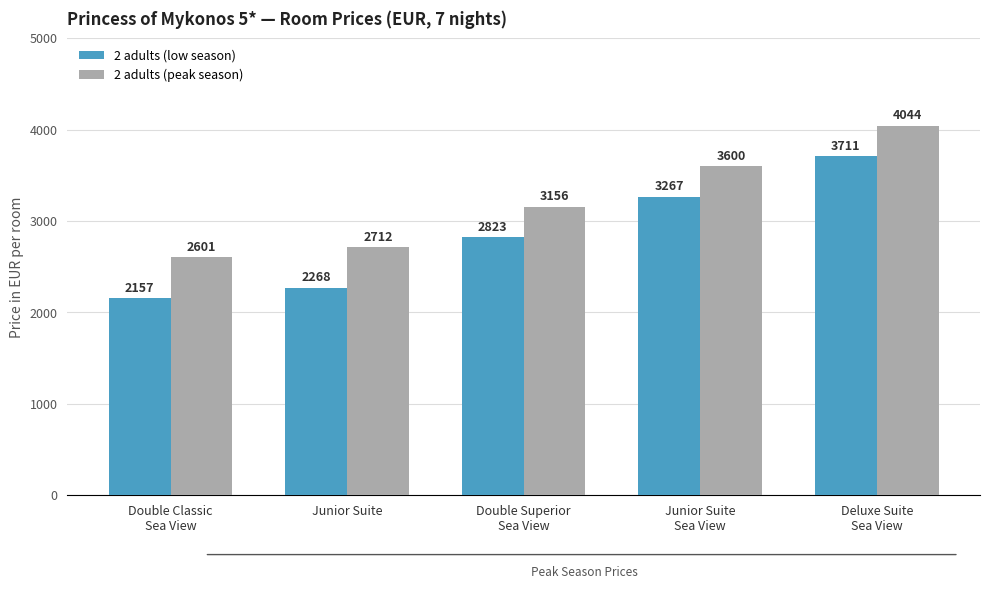

Reading right to left, extract all data points from this chart.

2 adults (low season): Deluxe Suite
Sea View=3711	Junior Suite
Sea View=3267	Double Superior
Sea View=2823	Junior Suite=2268	Double Classic
Sea View=2157
2 adults (peak season): Deluxe Suite
Sea View=4044	Junior Suite
Sea View=3600	Double Superior
Sea View=3156	Junior Suite=2712	Double Classic
Sea View=2601